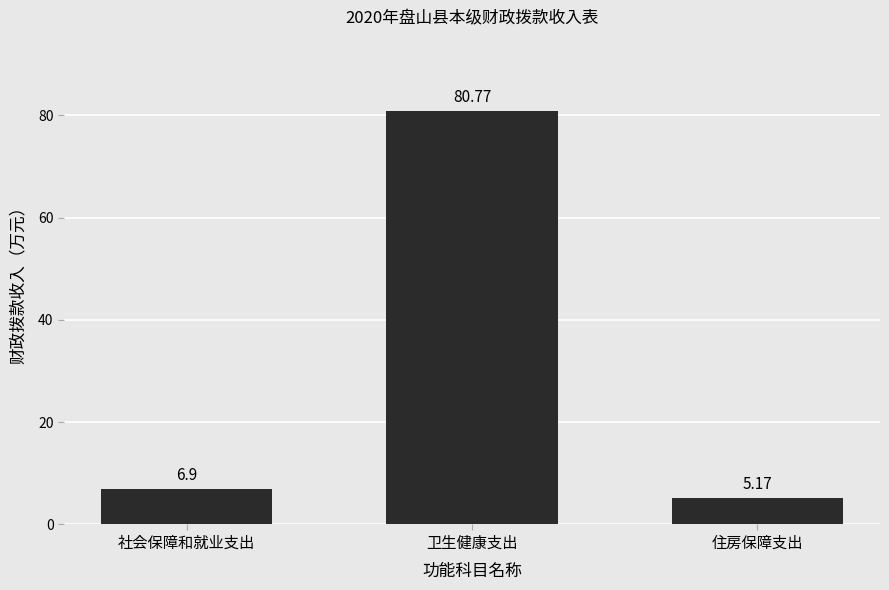

What is the label of the 1st bar from the right?

住房保障支出